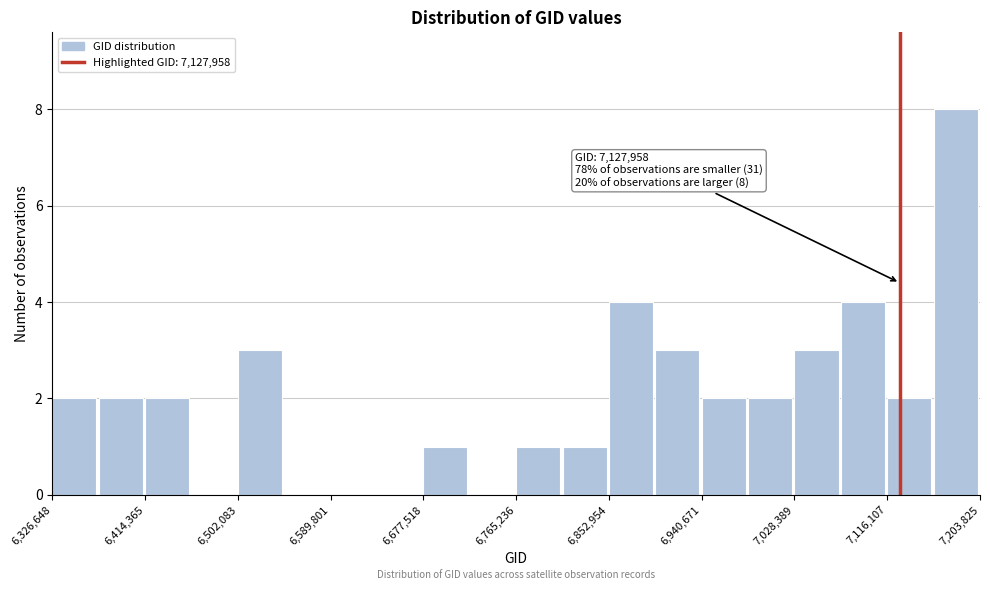

Over which range of the x-axis is the bar tallest?

7160000 to 7200000